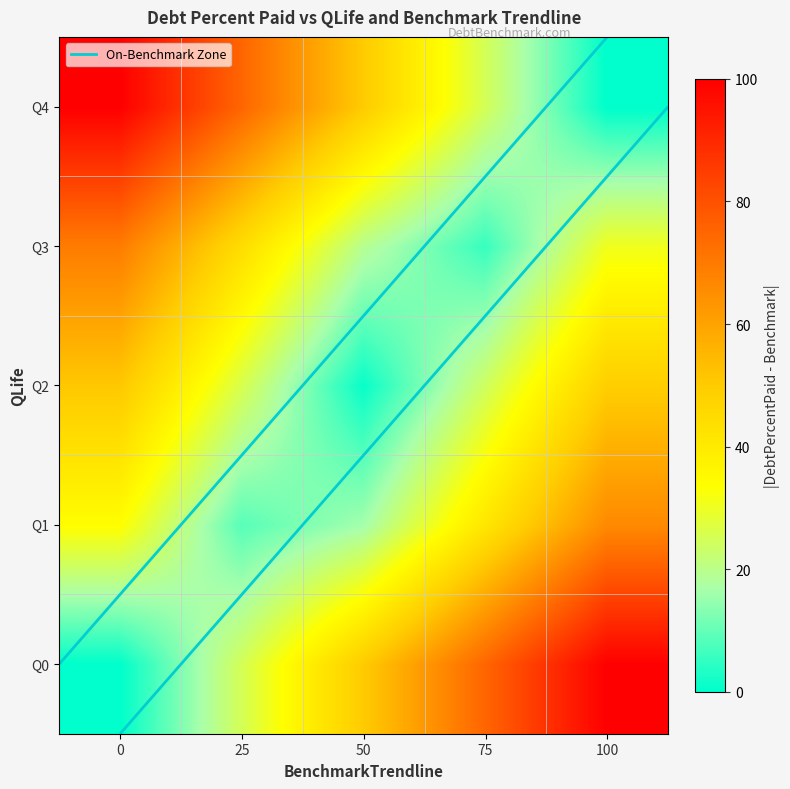

At which label does Q0 reach its peak?

100